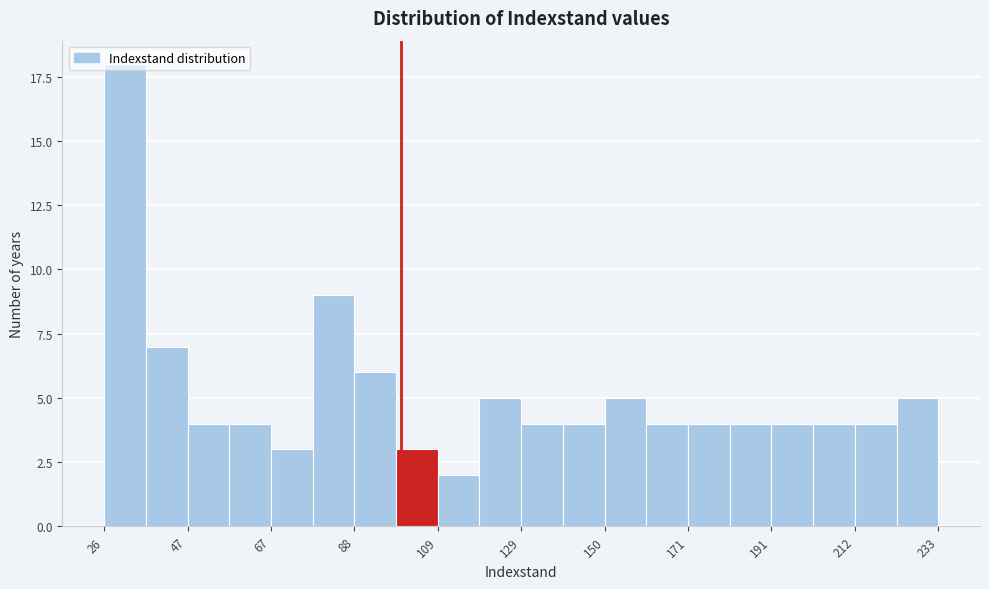

Read against the x-axis, roughly where is the centre of the tallest bar?

30